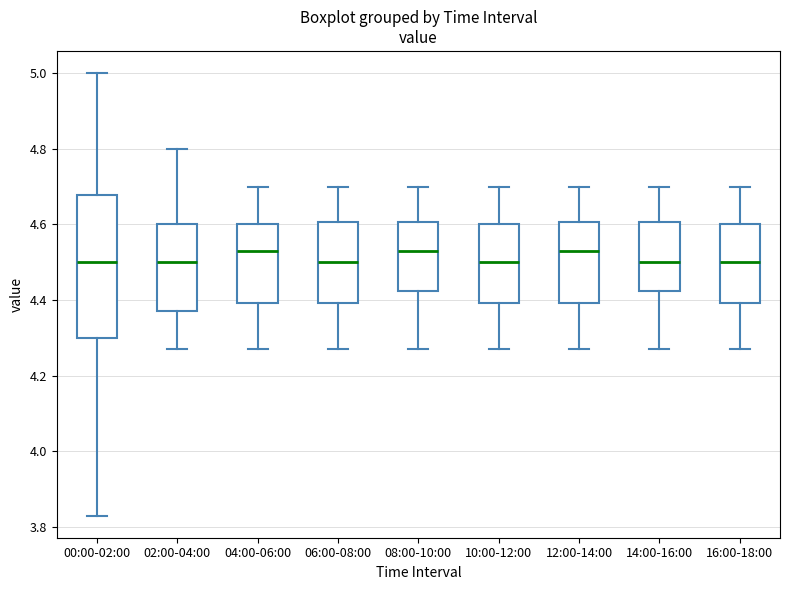

Reading left to right, read every box against the y-axis: the position of its median line, the range the box covers, and the ends of its whiskers. The values are not printed on the chart, so give them approximately, as read against the axis.

00:00-02:00: median 4.50, box 4.30 to 4.68, whiskers 3.84 to 5.00
02:00-04:00: median 4.50, box 4.38 to 4.60, whiskers 4.28 to 4.80
04:00-06:00: median 4.54, box 4.40 to 4.60, whiskers 4.28 to 4.70
06:00-08:00: median 4.50, box 4.40 to 4.60, whiskers 4.28 to 4.70
08:00-10:00: median 4.54, box 4.42 to 4.60, whiskers 4.28 to 4.70
10:00-12:00: median 4.50, box 4.40 to 4.60, whiskers 4.28 to 4.70
12:00-14:00: median 4.54, box 4.40 to 4.60, whiskers 4.28 to 4.70
14:00-16:00: median 4.50, box 4.42 to 4.60, whiskers 4.28 to 4.70
16:00-18:00: median 4.50, box 4.40 to 4.60, whiskers 4.28 to 4.70